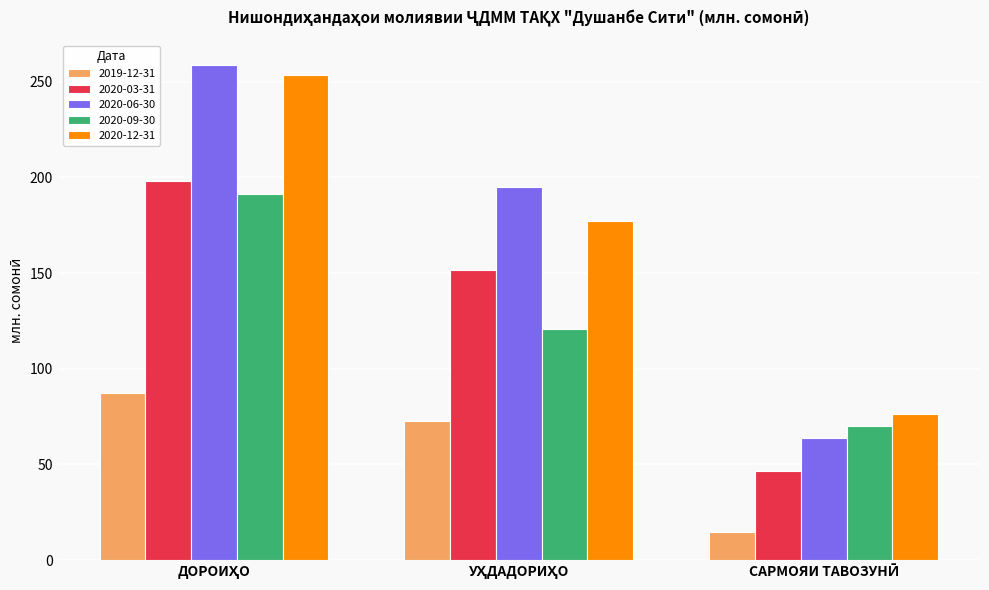

What is the difference between the maximum and minimum values in the 2020-06-30 series?

194.9